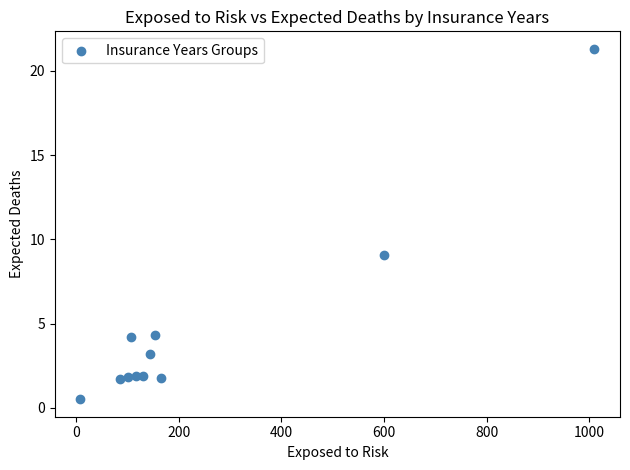

What is the average X value?

238.1